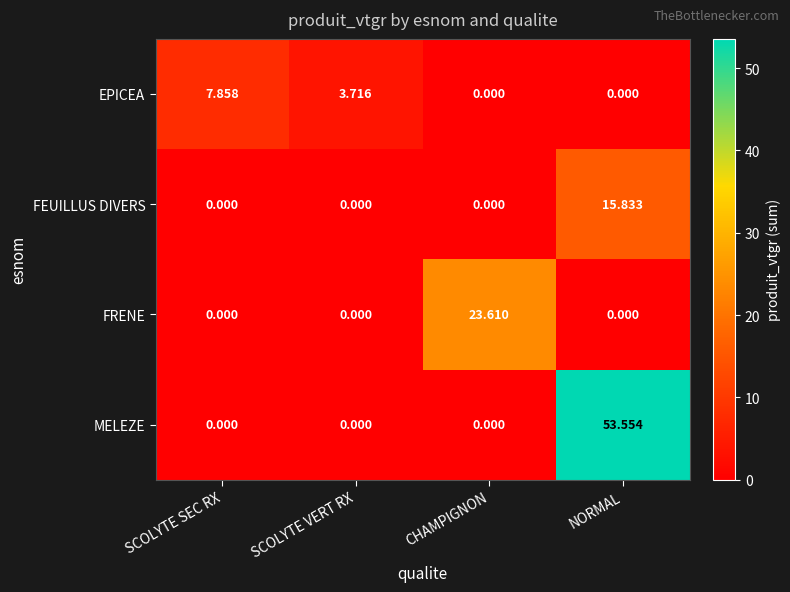

At which label is EPICEA closest to 3?

SCOLYTE VERT RX